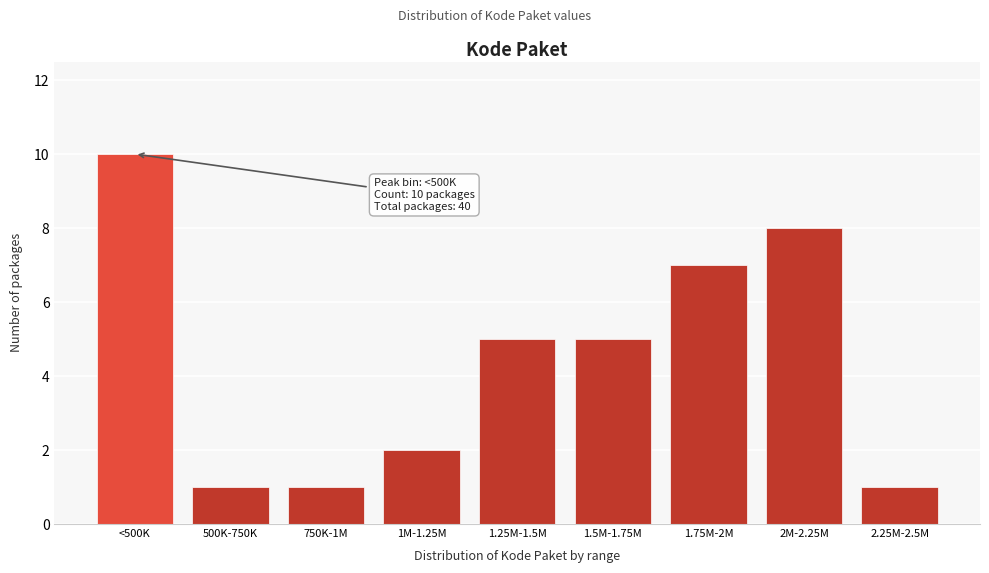

Reading left to right, what are all the values shown in this chart?

10	1	1	2	5	5	7	8	1